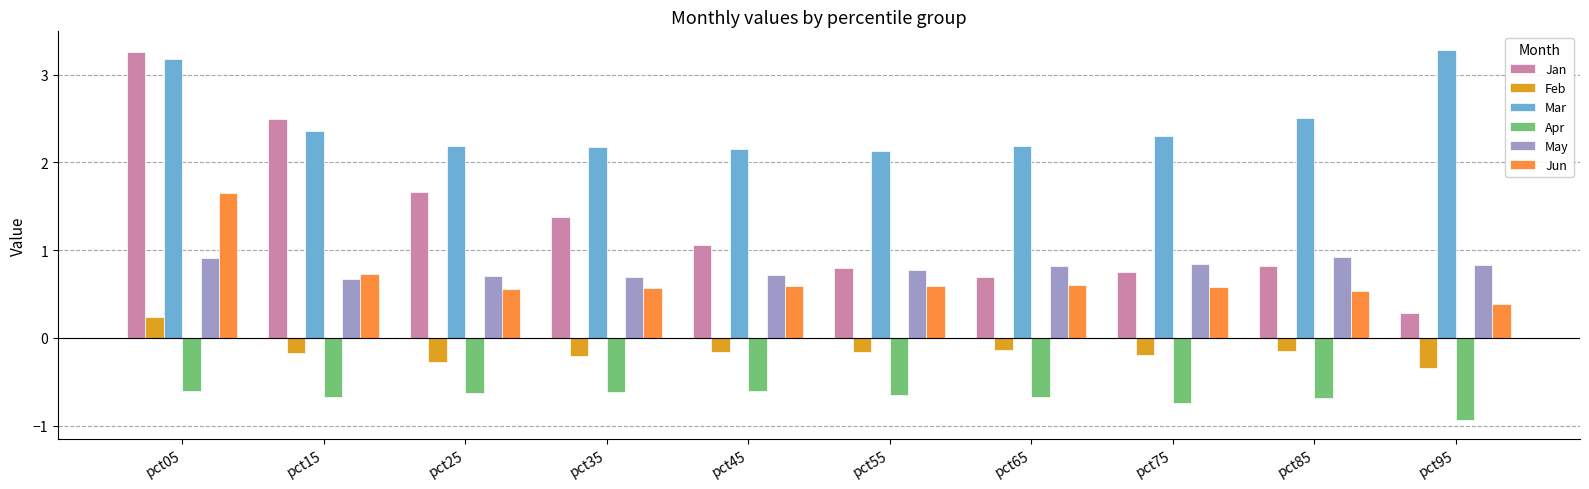

Count the number of data series in this chart.

6